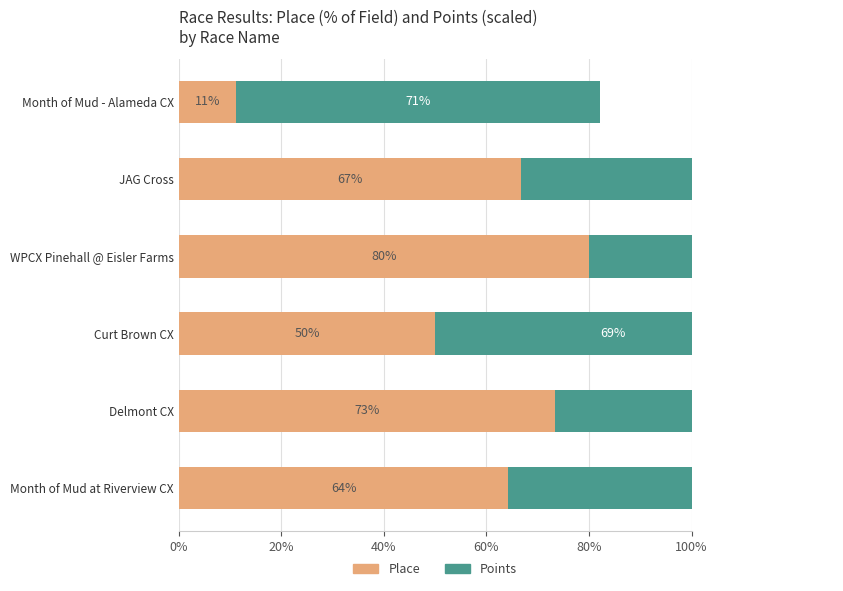

Reading right to left, list all the values displayed in this chart.

Place: 11.1	66.7	80.0	50.0	73.3	64.3
Points: 71.0	82.1	90.4	69.5	84.0	97.0